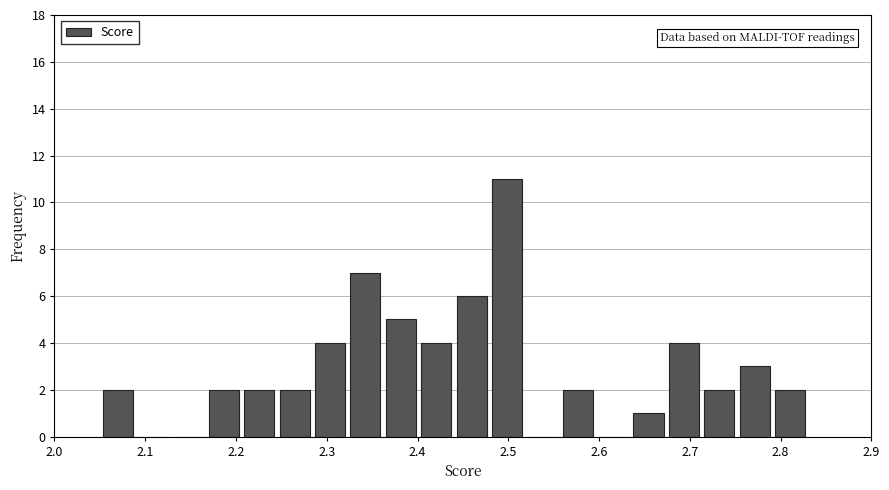

Read against the x-axis, roughly where is the centre of the tallest bar?

2.50